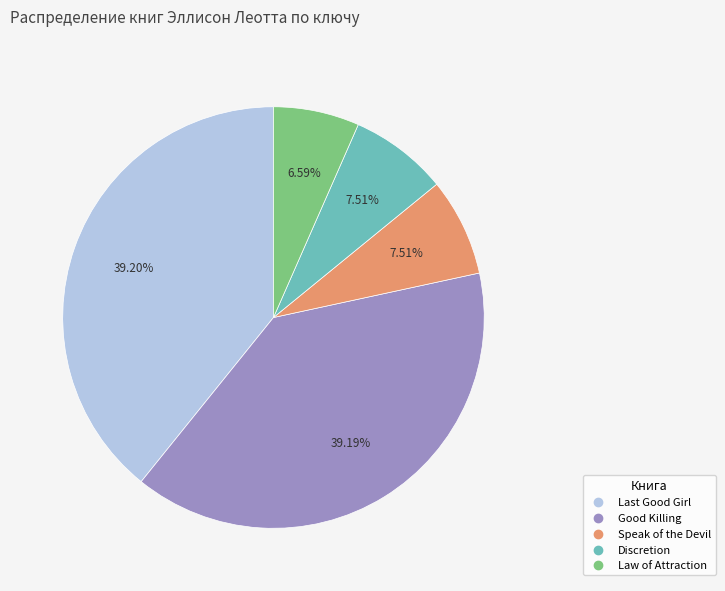

To the nearest percent, what is the combined percentage of Discretion and Good Killing?

47%